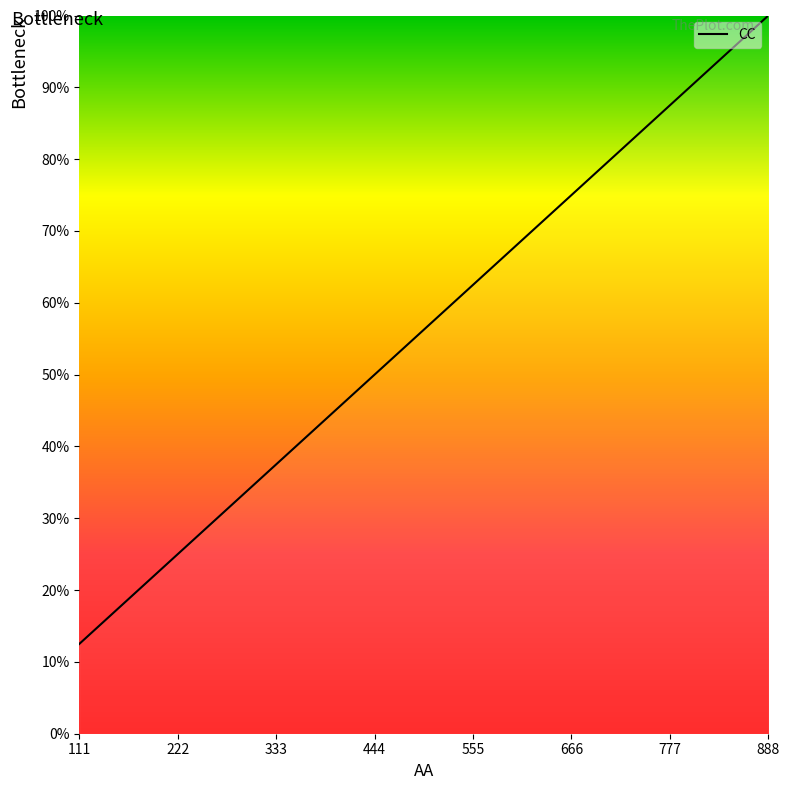

Rank the categories by value from highest to lowest.

888, 777, 666, 555, 444, 333, 222, 111